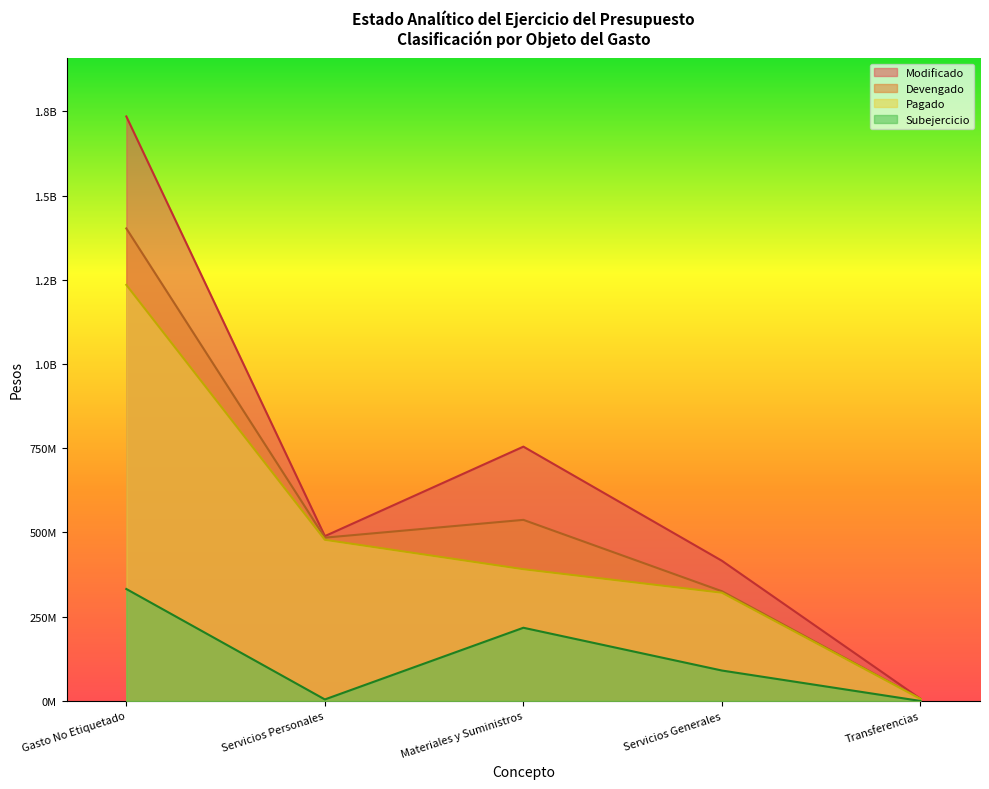

At which category is the sum across all series the highest?

Gasto No Etiquetado